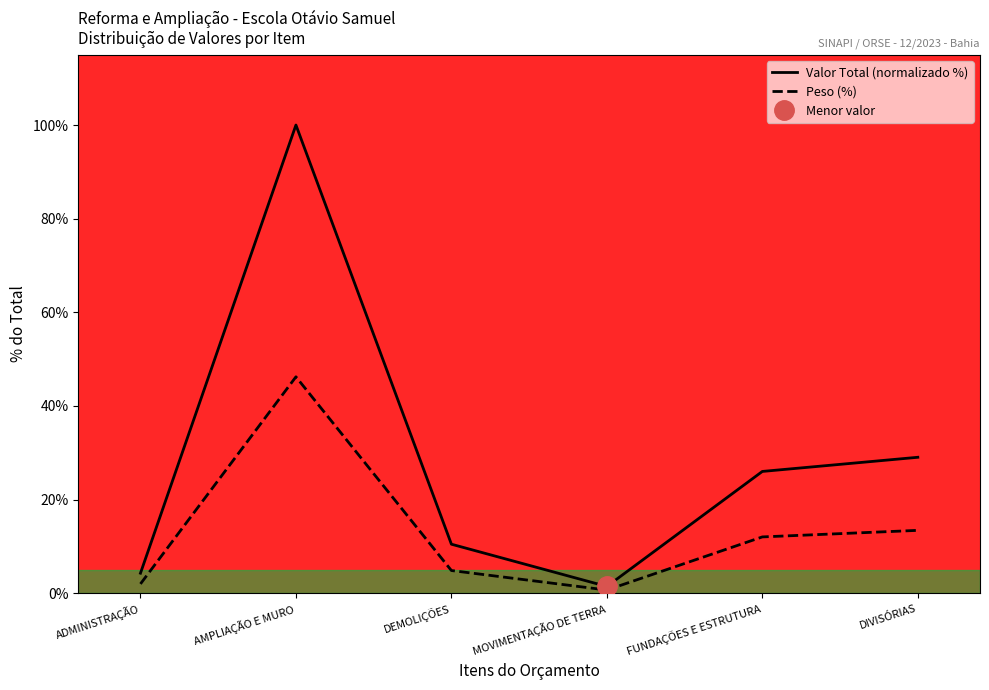

What are all the series names shown in the legend?

Valor Total (normalizado %), Peso (%)